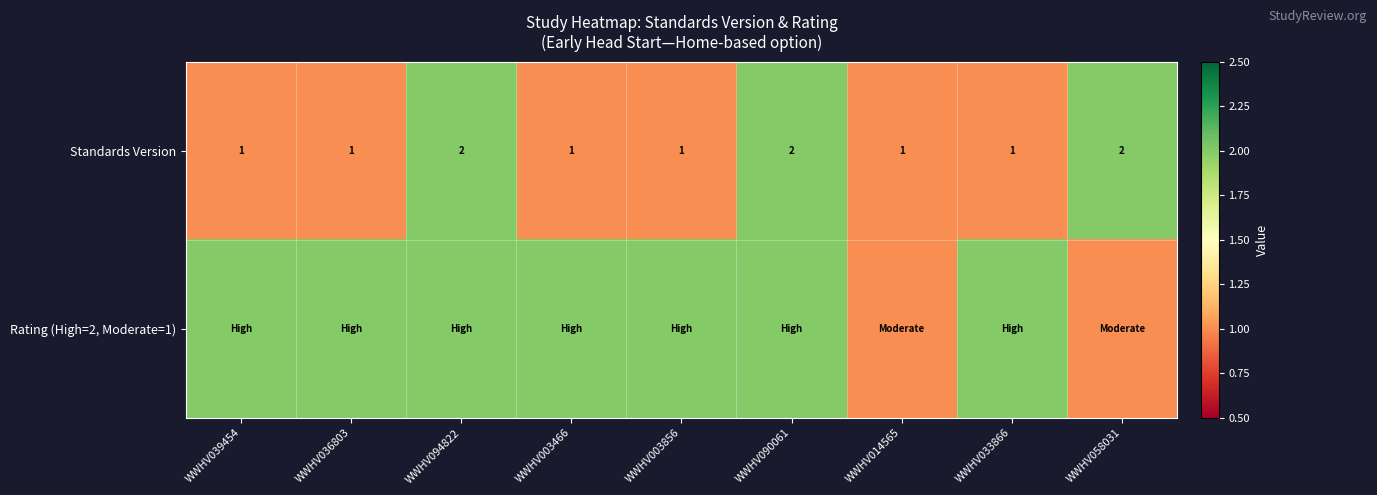

The value of Standards Version at WWHV094822 is 2. True or false?

True